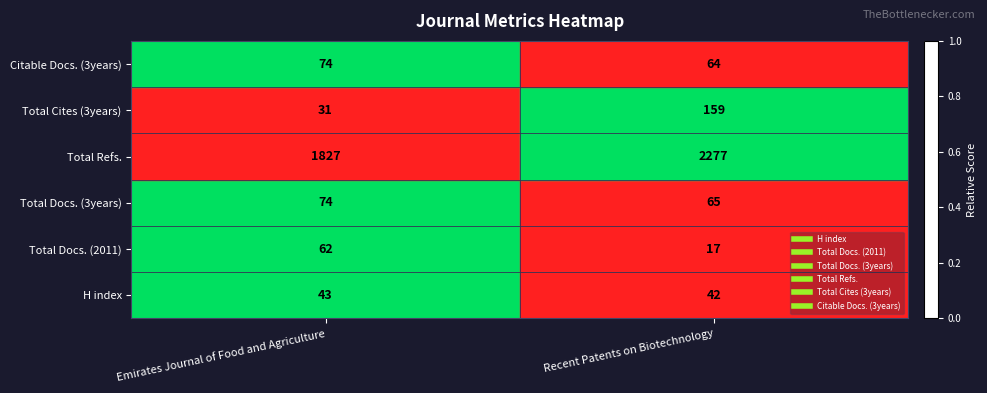

Rank the categories by H index value from lowest to highest.

Recent Patents on Biotechnology, Emirates Journal of Food and Agriculture